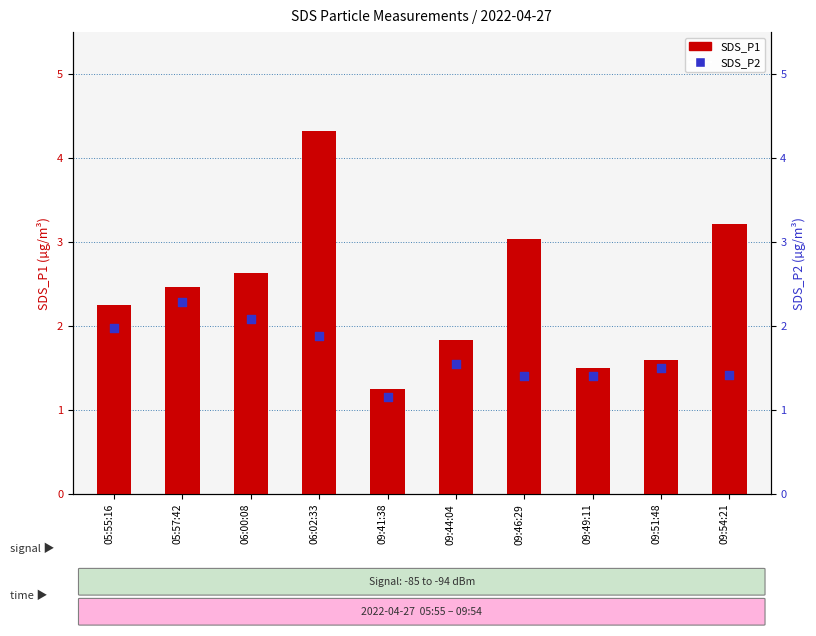

Which series reaches the maximum Y coordinate?

SDS_P1